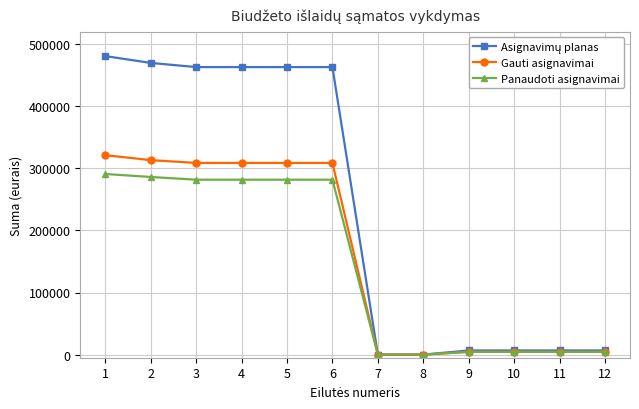

The value of Gauti asignavimai at 2 is 313100.0. True or false?

True